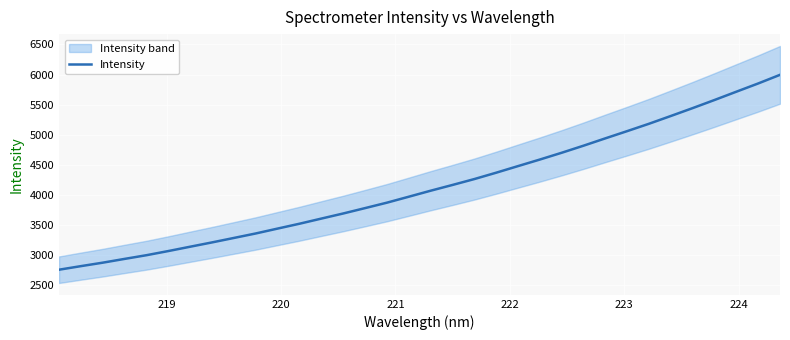

What is the maximum value for Intensity?

5995.2